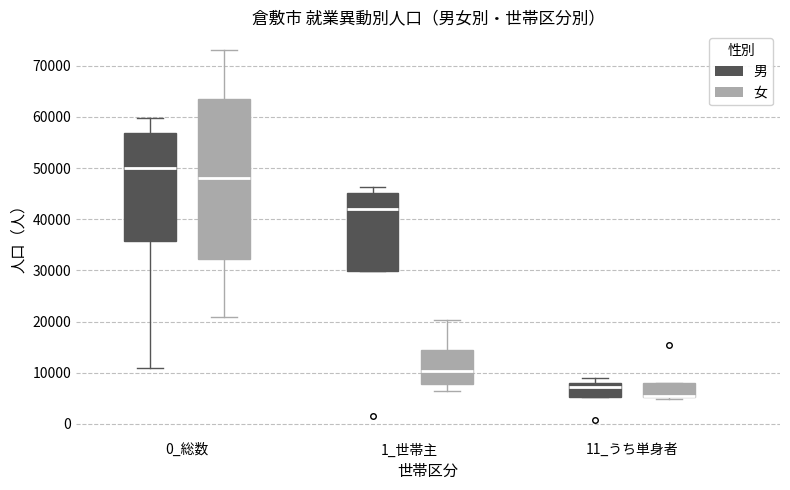

Where is the upper edge of the box for 0_総数 (男) on the y-axis? The values are not printed on the chart, so give them approximately, as read against the axis.

57000